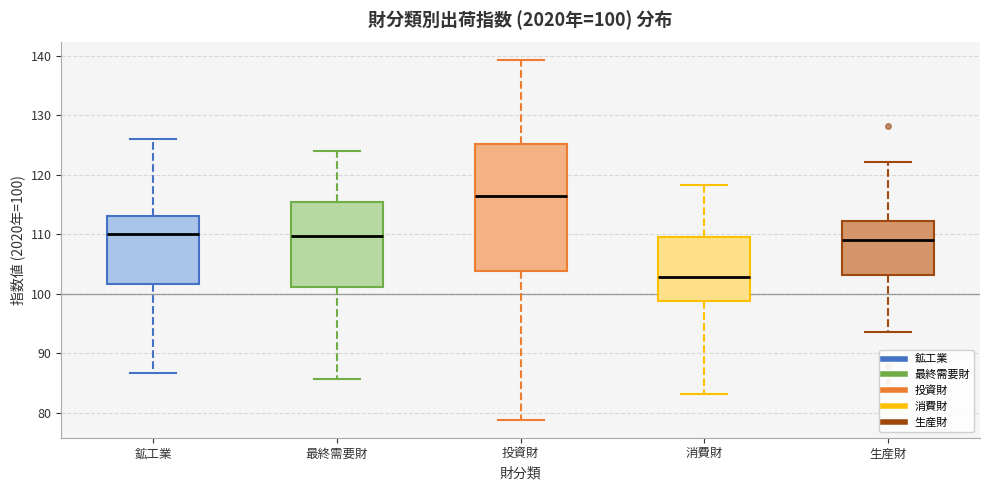

Which box is the tallest, from its lower edge to its upper edge?

投資財